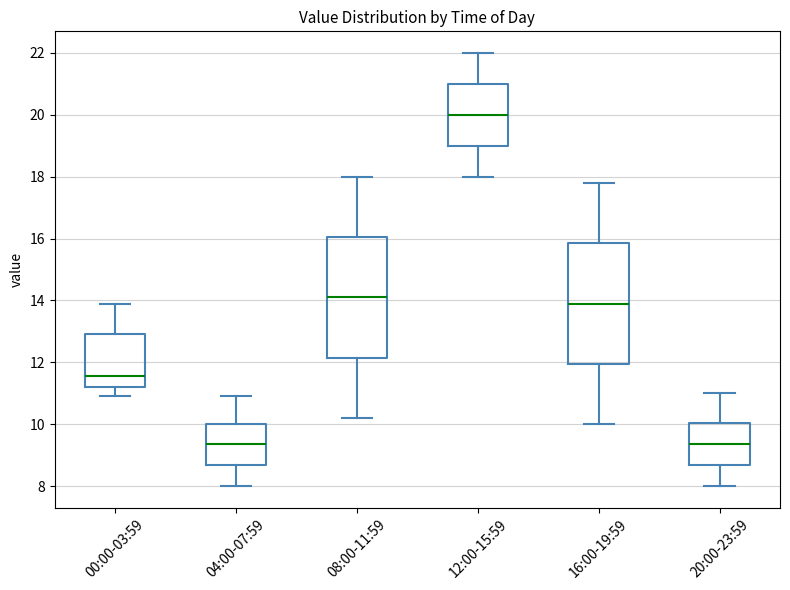

Where is the upper edge of the box for 08:00-11:59 on the y-axis? The values are not printed on the chart, so give them approximately, as read against the axis.

16.0